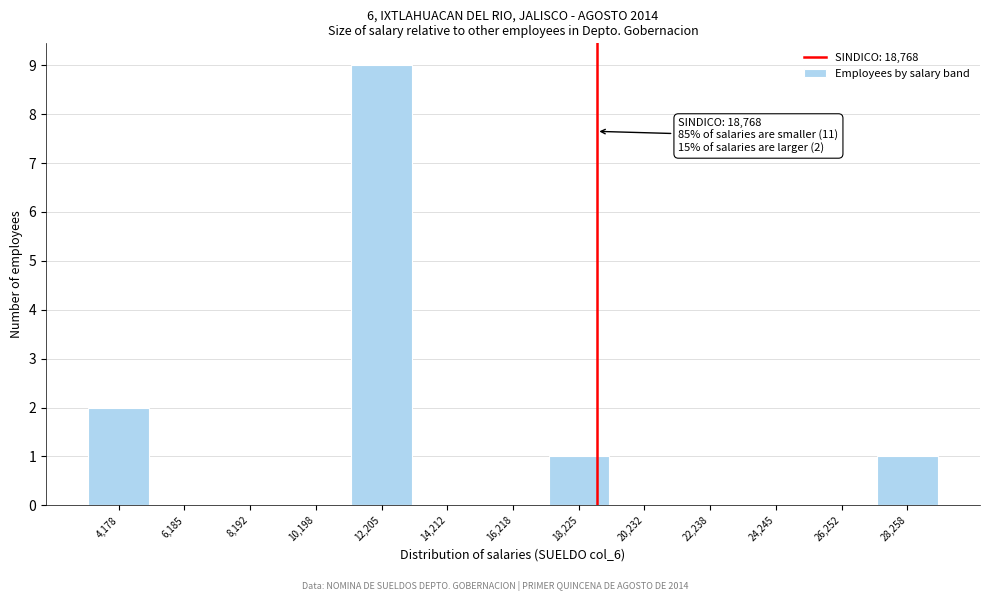

Over which range of the x-axis is the bar tallest?

11000 to 13000